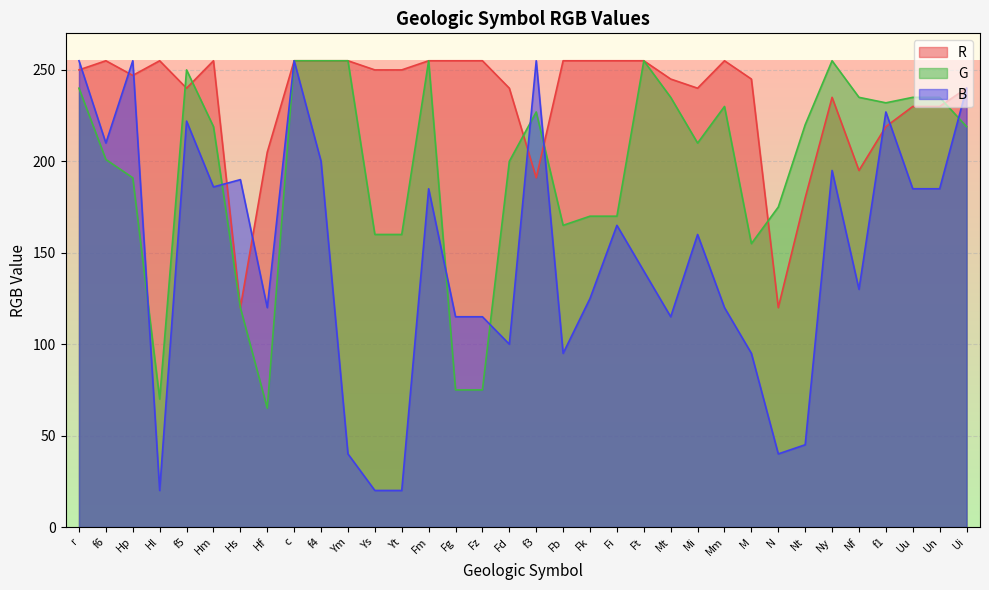

What is the total value across all series at Hl?

345